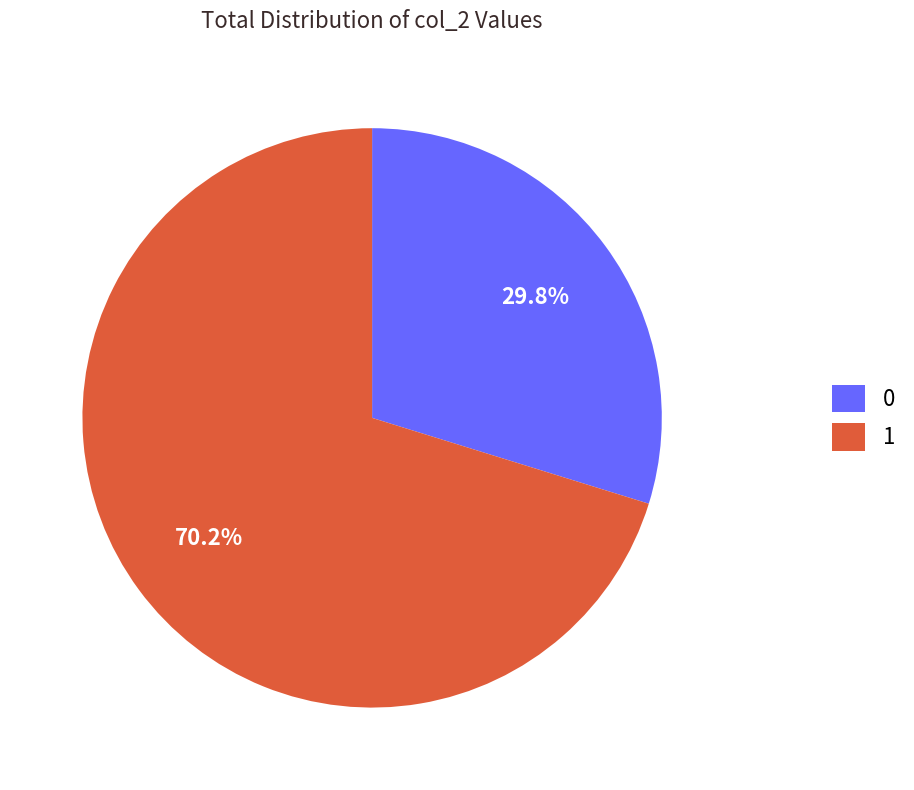

Rank the categories by value from highest to lowest.

1, 0